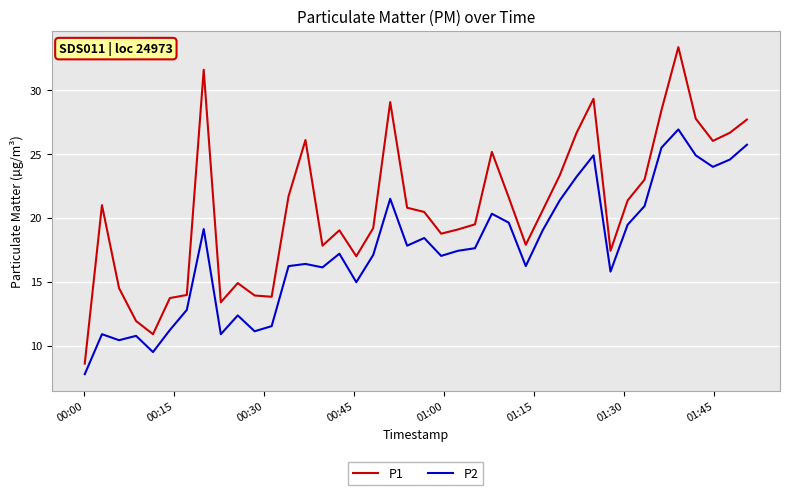

List the series in order of their peak value, lowest first.

P2, P1